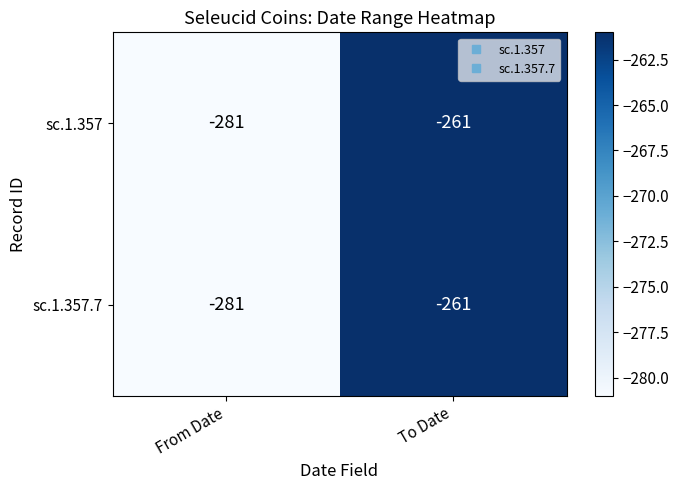

What is the total value across all series at From Date?

-562